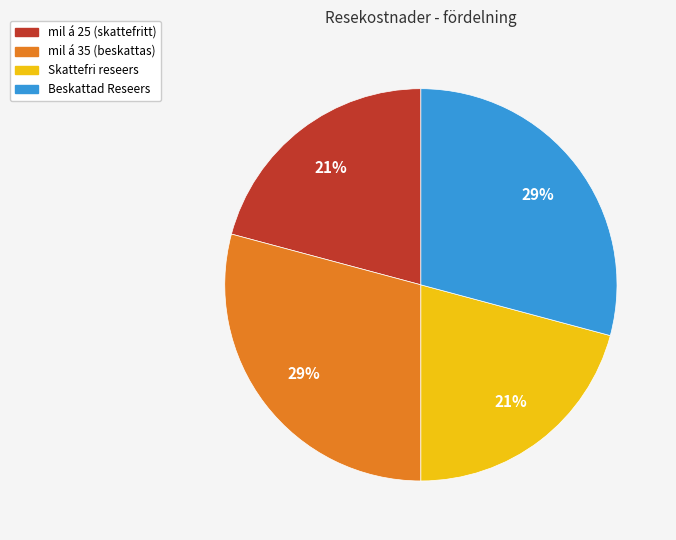

To the nearest percent, what percentage of the pie is Skattefri reseers?

21%